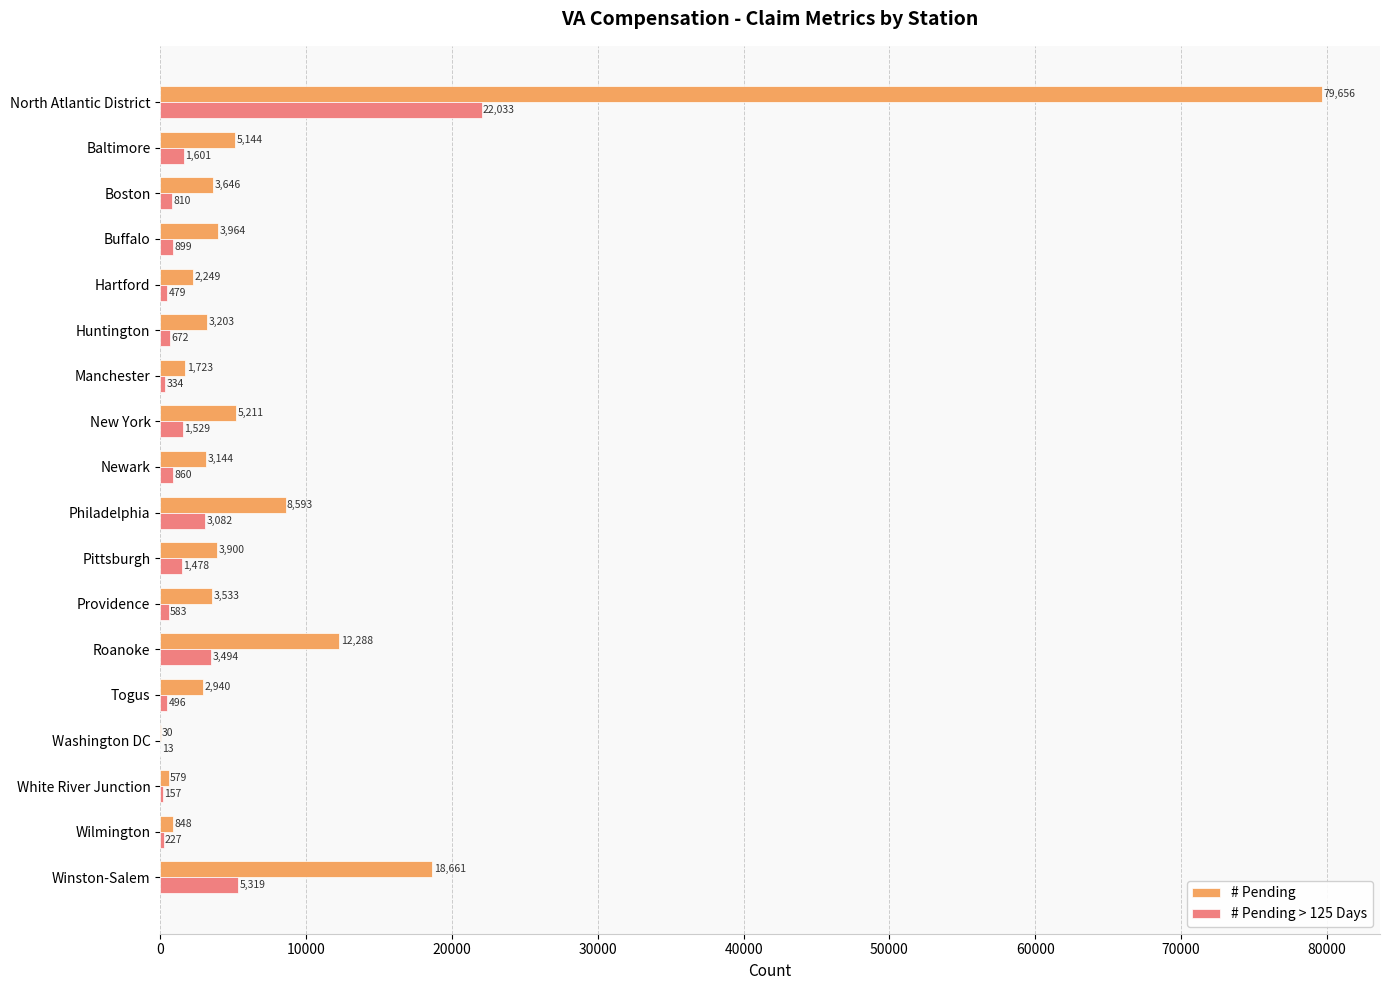

What is the highest value of the # Pending > 125 Days series?

22033